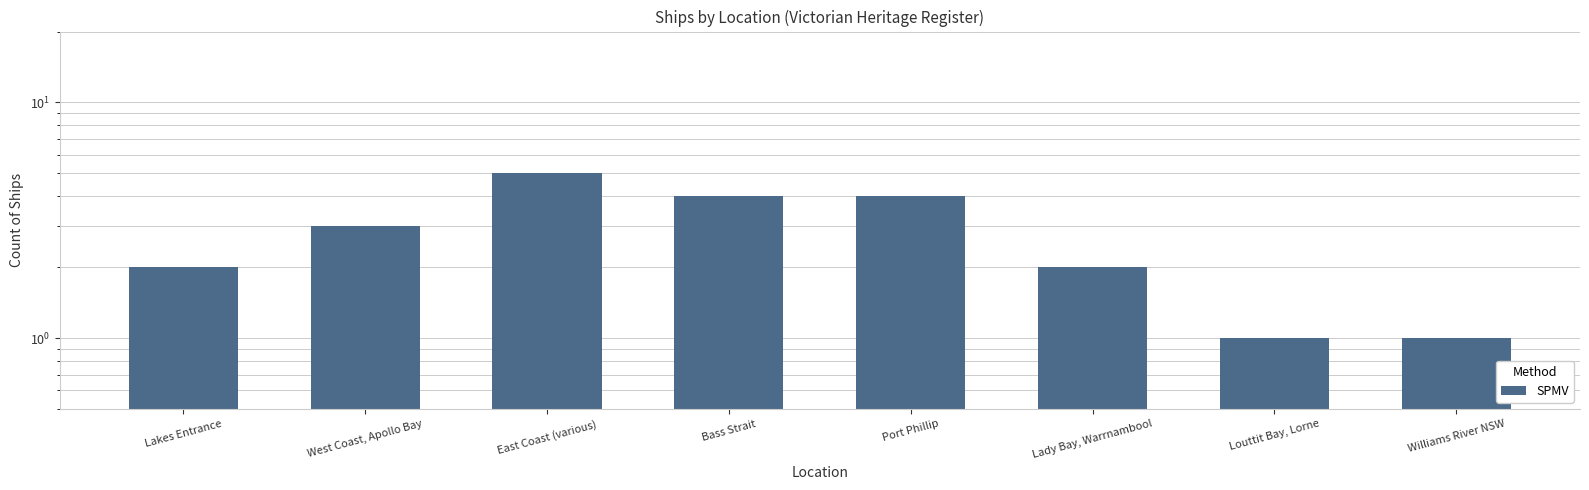

What is the sum of the values at Lakes Entrance and West Coast, Apollo Bay?

5